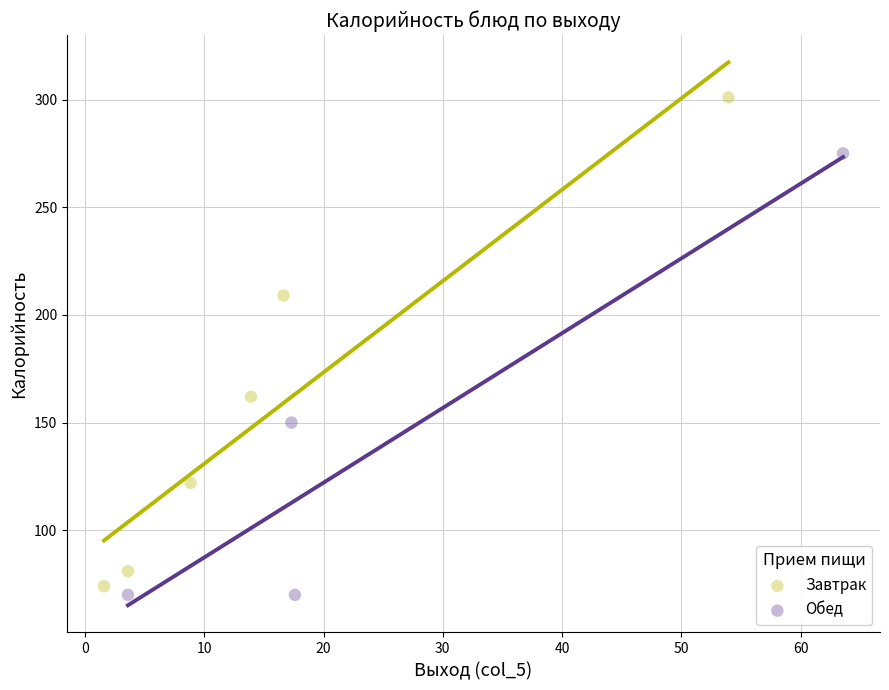

Which series contains the lowest Y value?

Обед